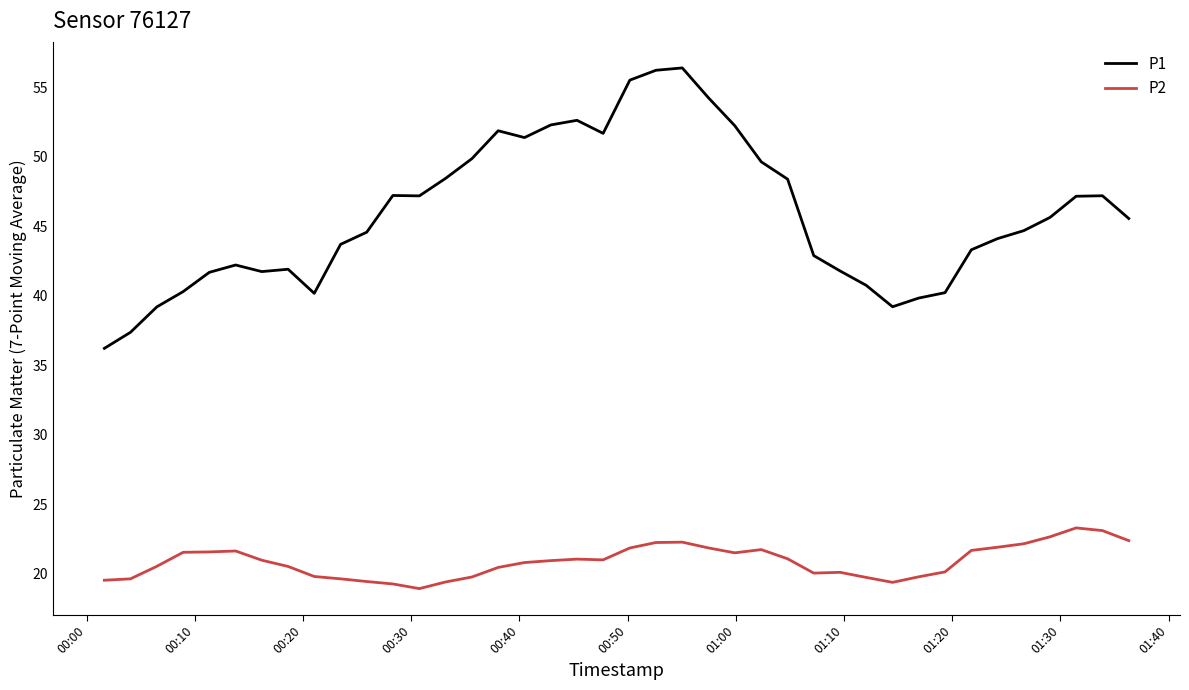

True or false: P1 and P2 intersect in this chart.

False